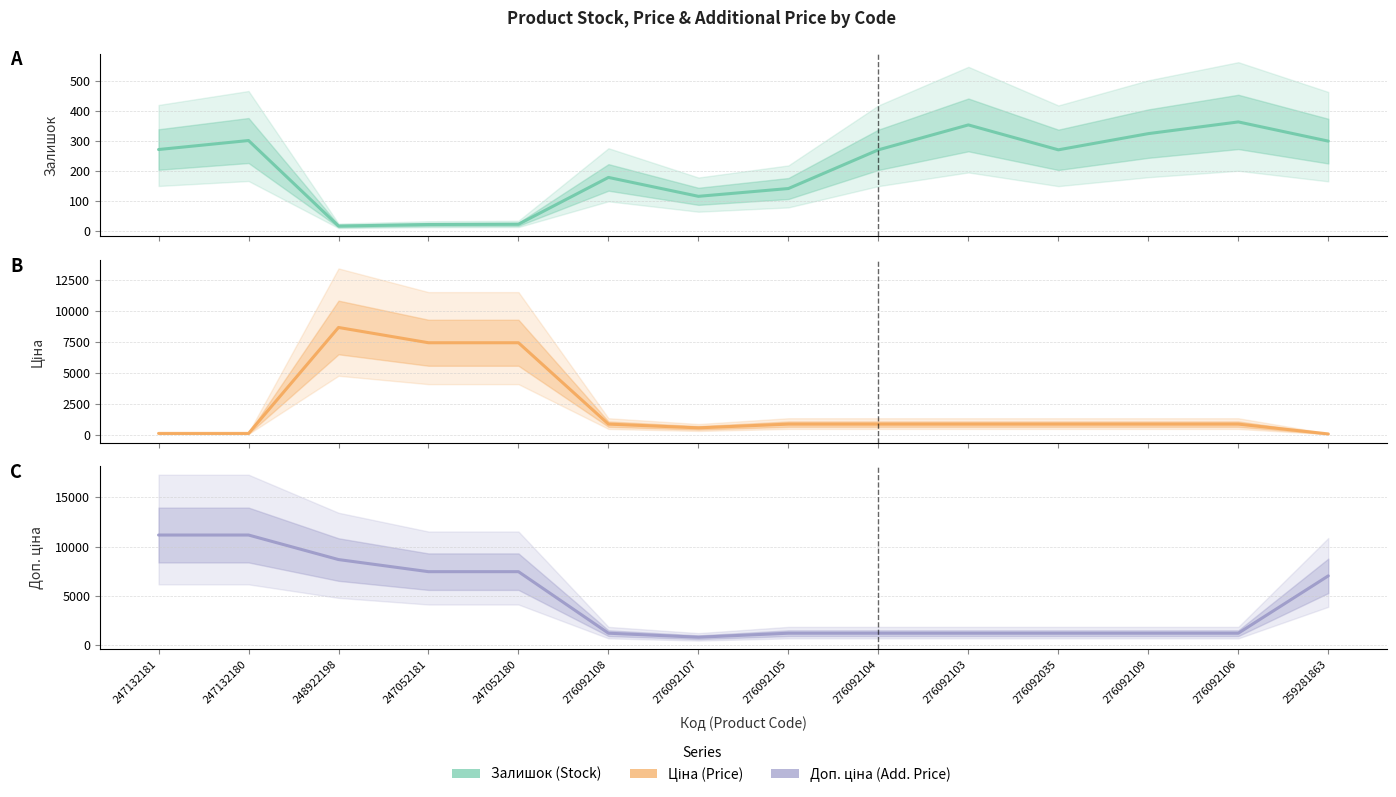

Rank the categories by Ціна value from highest to lowest.

248922198, 247052181, 247052180, 276092108, 276092105, 276092104, 276092103, 276092035, 276092109, 276092106, 276092107, 247132181, 247132180, 259281863